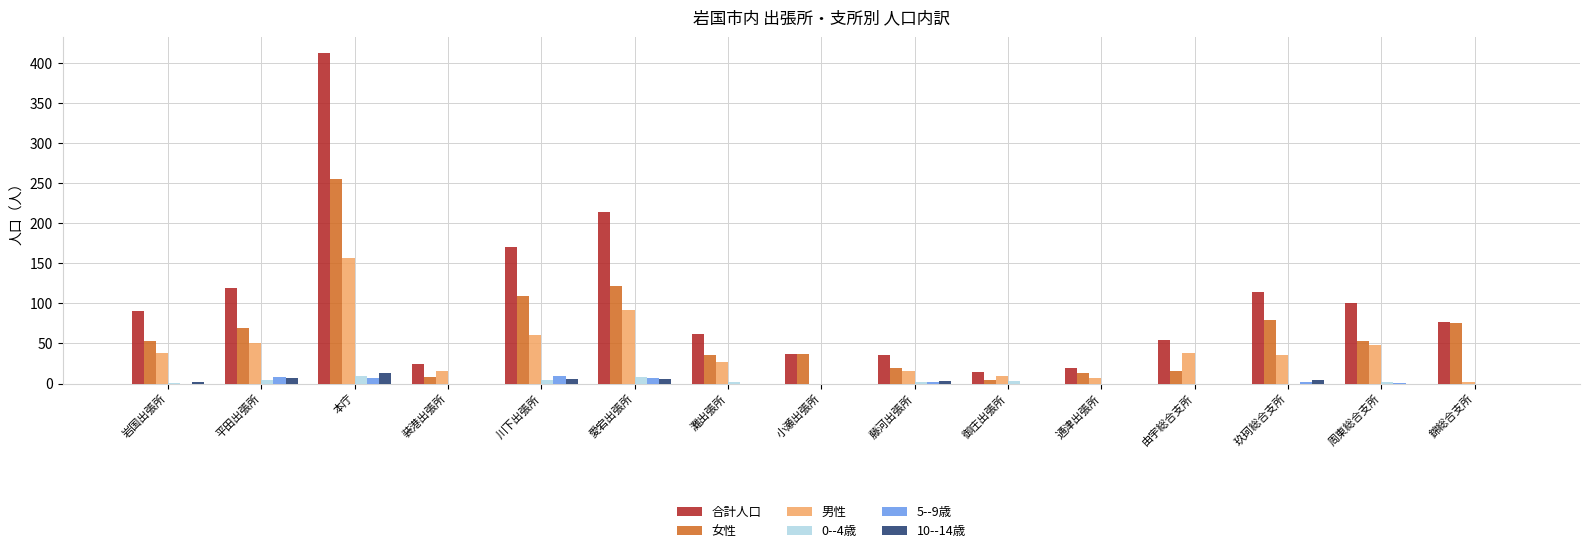

What is the greatest value displayed?

412